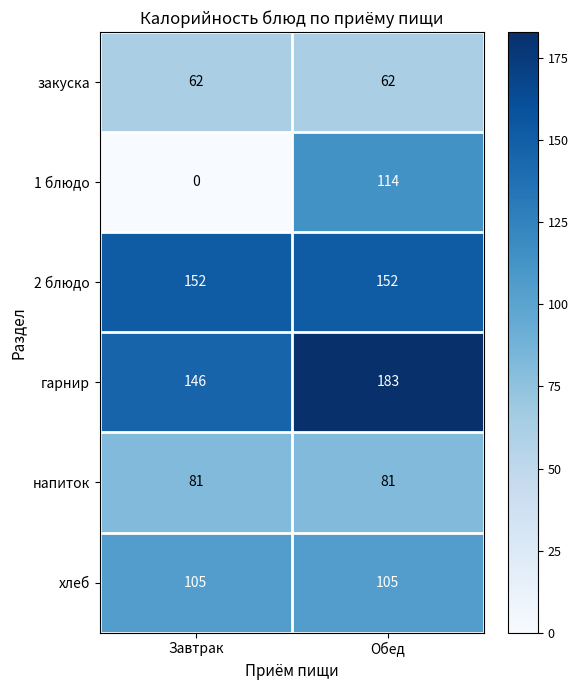

What is the approximate value of хлеб at Завтрак?

105